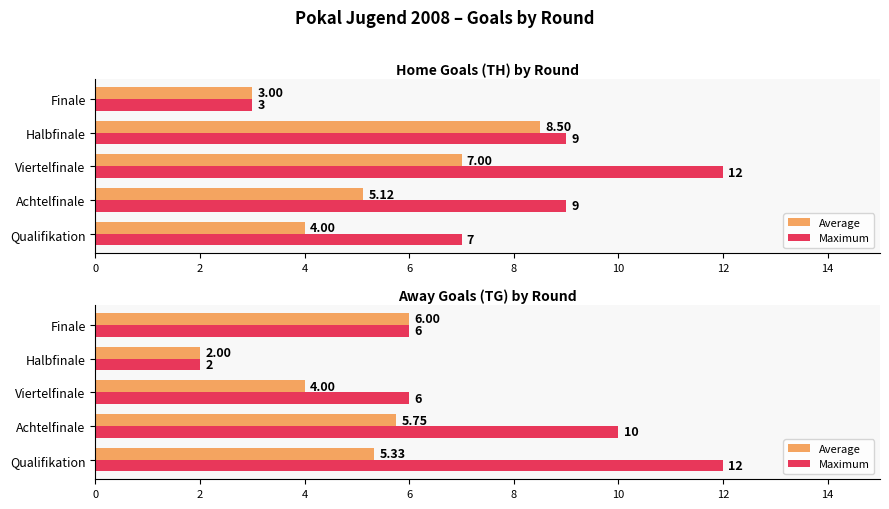

How many values in the Average series are below 5?

2